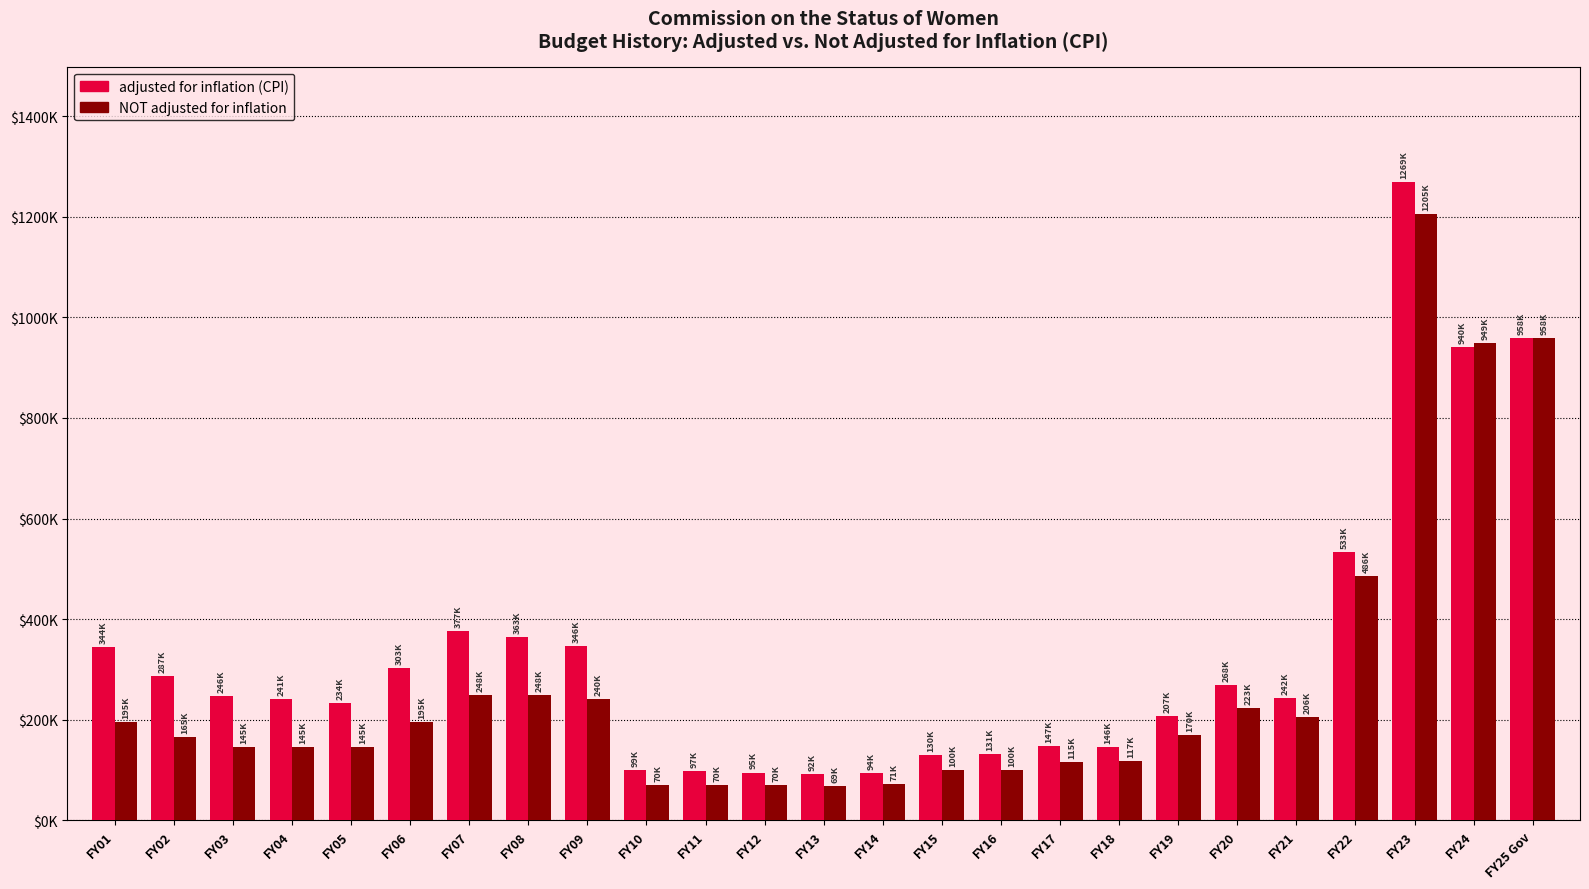

What are all the series names shown in the legend?

adjusted for inflation (CPI), NOT adjusted for inflation